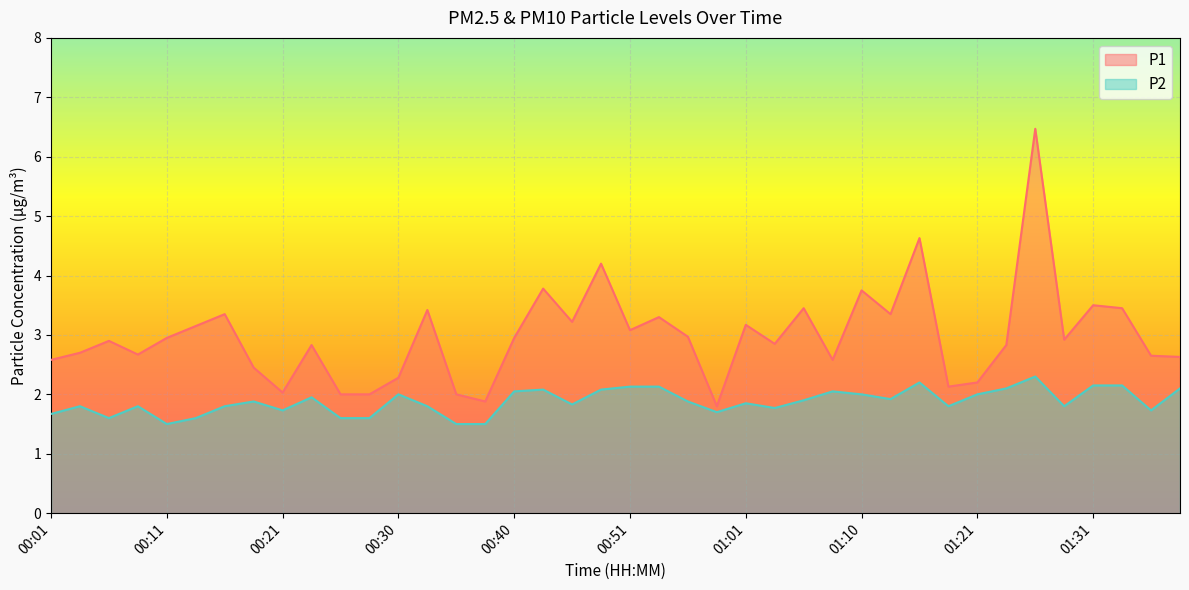

How many categories are shown in the chart?

40